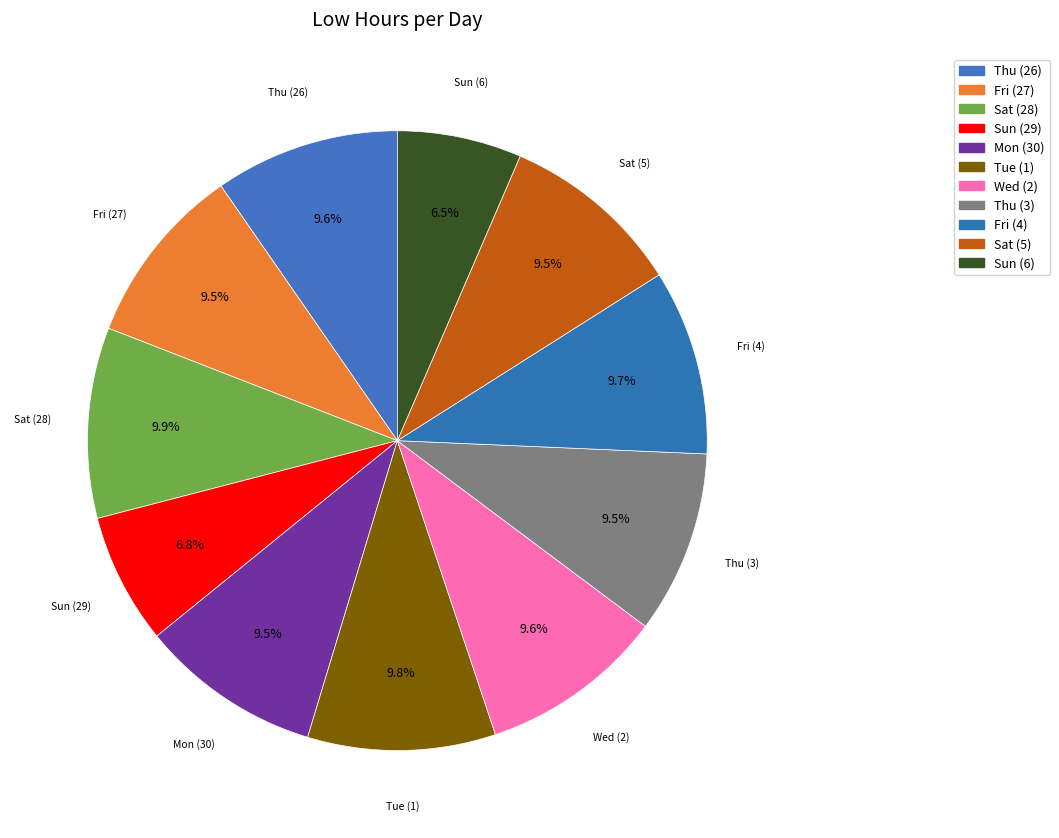

What percentage is the Thu (3) slice, to the nearest percent?

10%